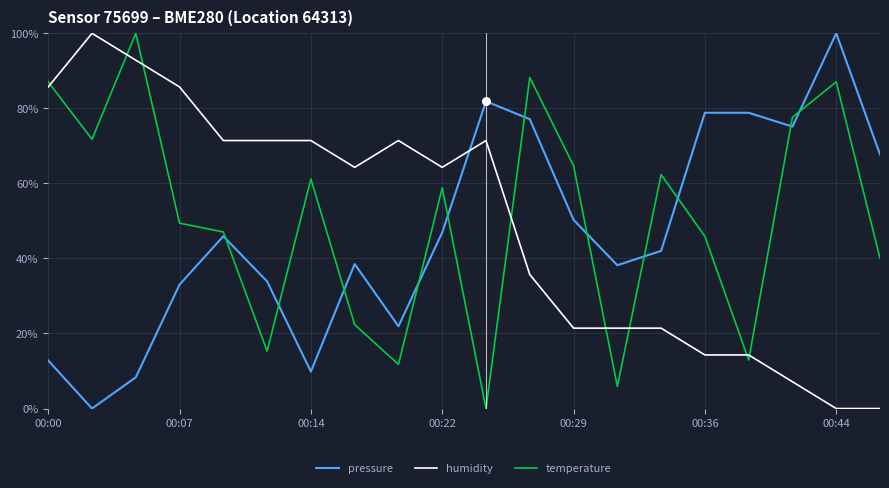

After their last crossing, which series has the higher values: humidity or pressure?

pressure